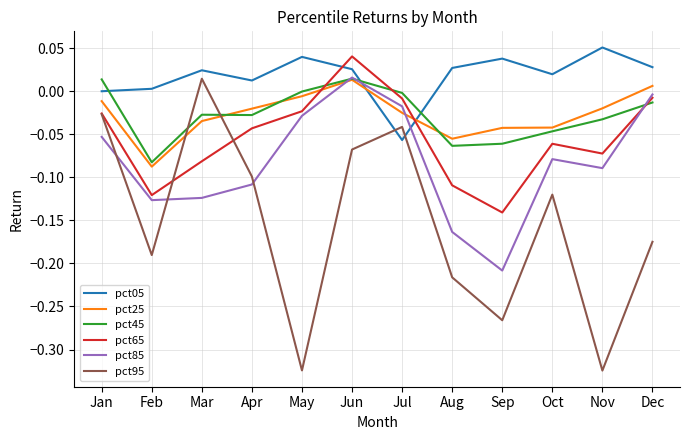

At Aug, list the series in order from smallest to largest.

pct95, pct85, pct65, pct45, pct25, pct05